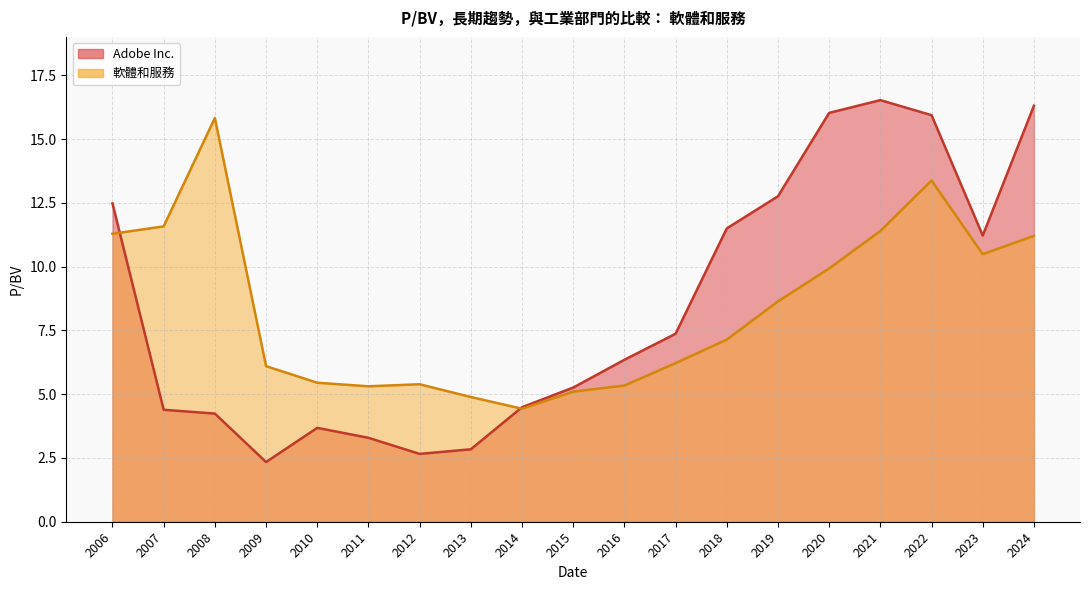

What is the difference between the highest and lowest values at 2017?

1.2